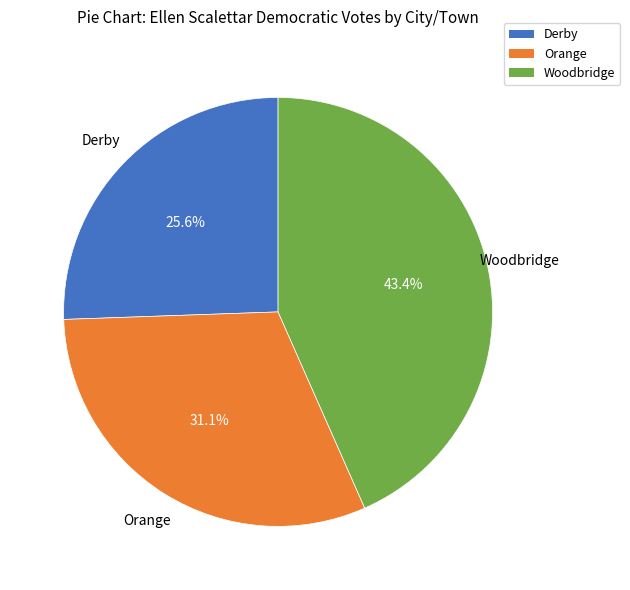

To the nearest percent, what is the difference between the largest and smallest slice percentages?

18%